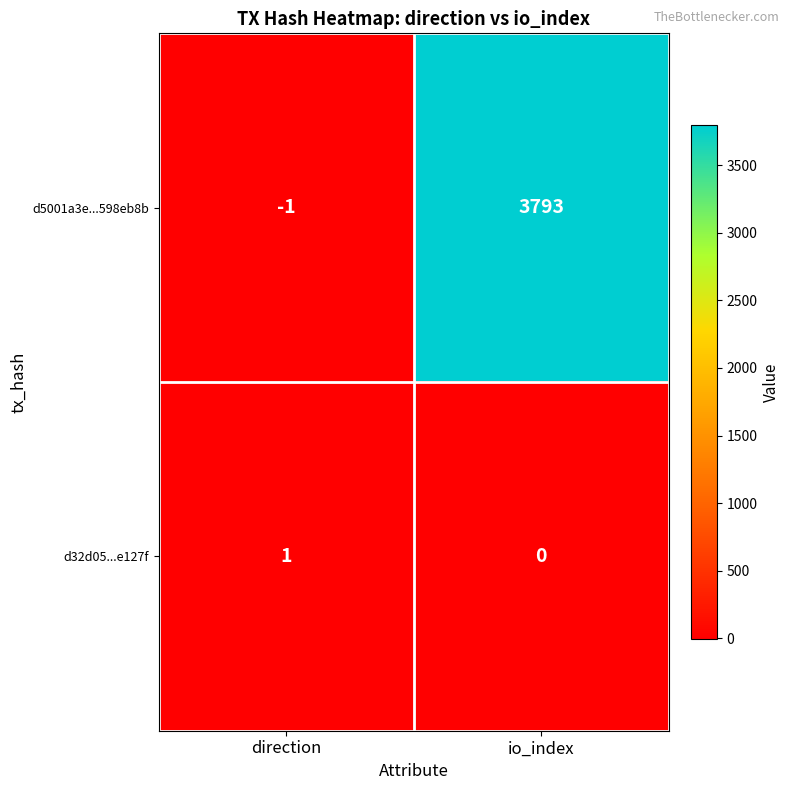

Rank the series by their maximum value, from highest to lowest.

d5001a3e...598eb8b, d32d05...e127f